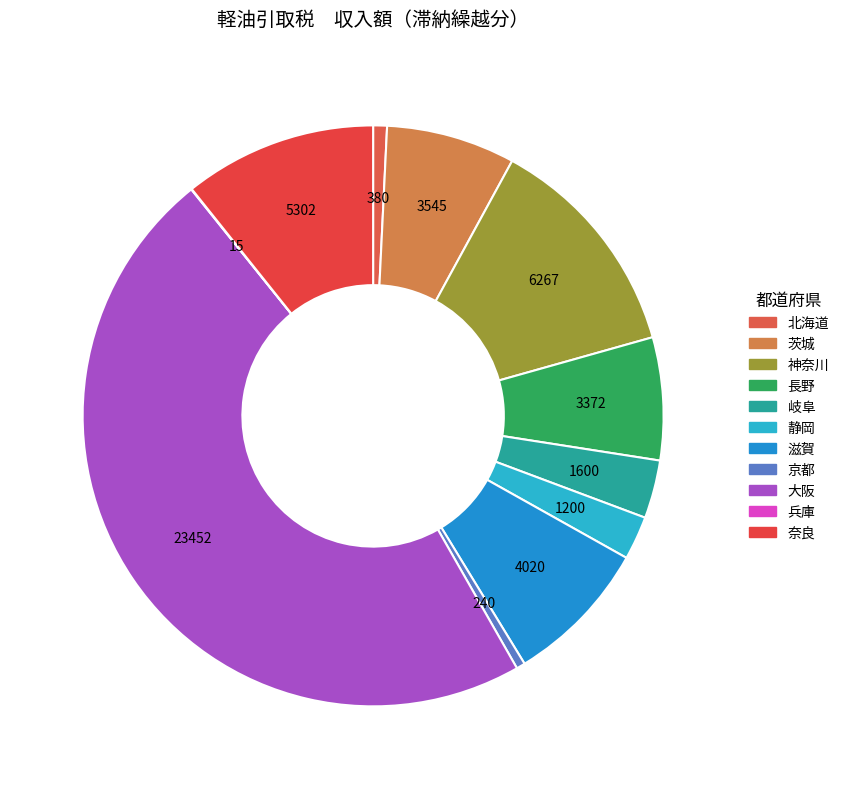

Does any single category account for the majority?

No